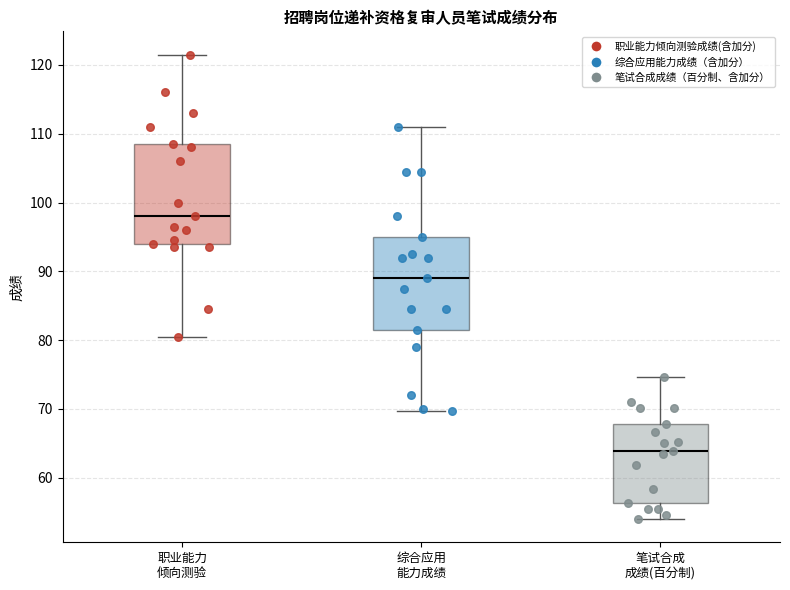

Which box is the tallest, from its lower edge to its upper edge?

职业能力 倾向测验